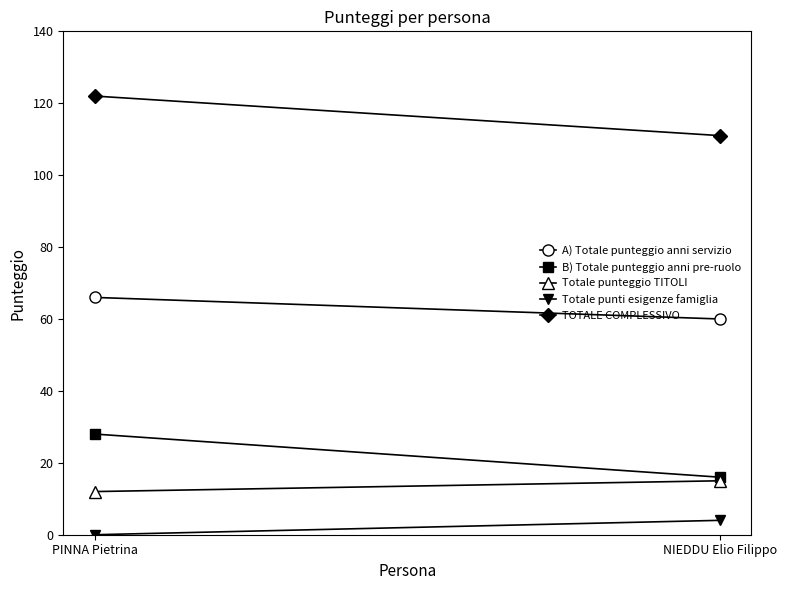

Which series has the largest total across all categories?

TOTALE COMPLESSIVO